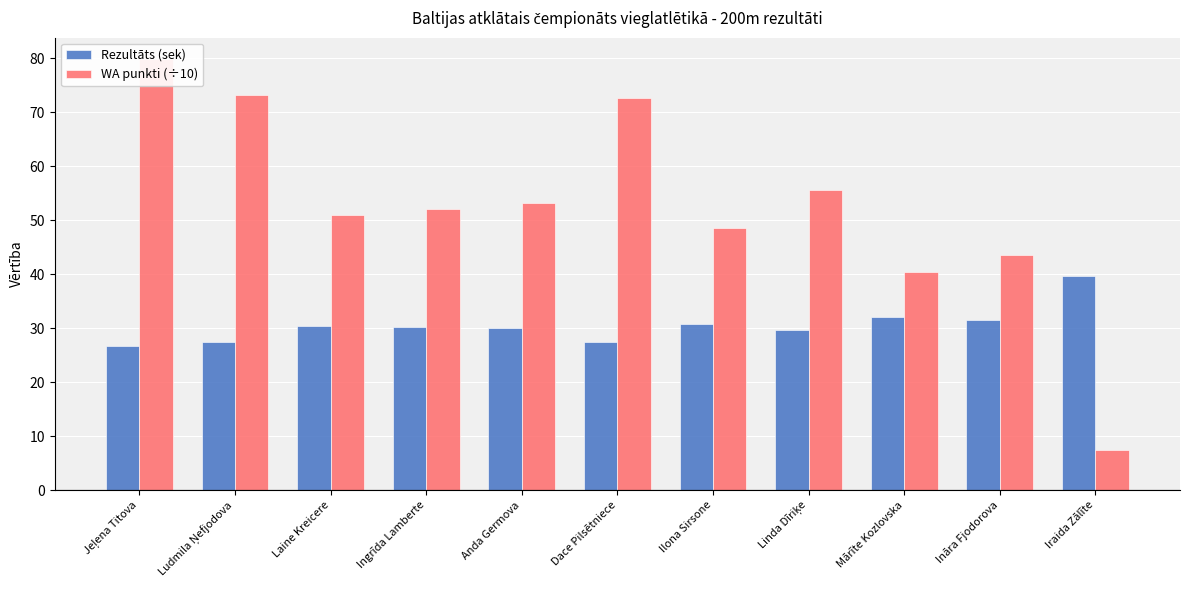

Which series changed the most between Anda Germova and Dace Pilsētniece?

WA punkti (÷10)